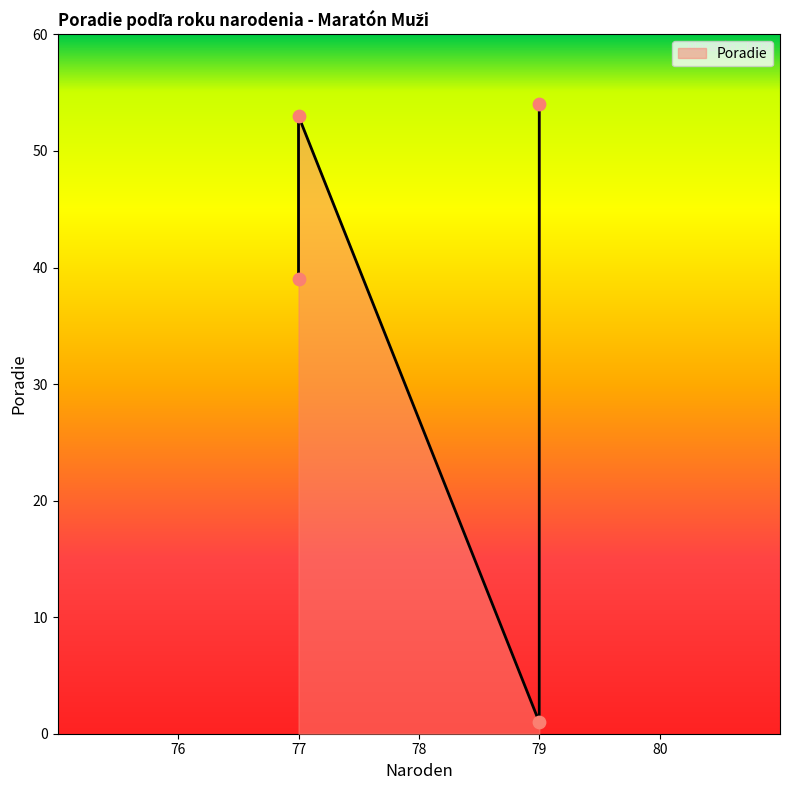

What is the change in value from 79 to 79?

+53